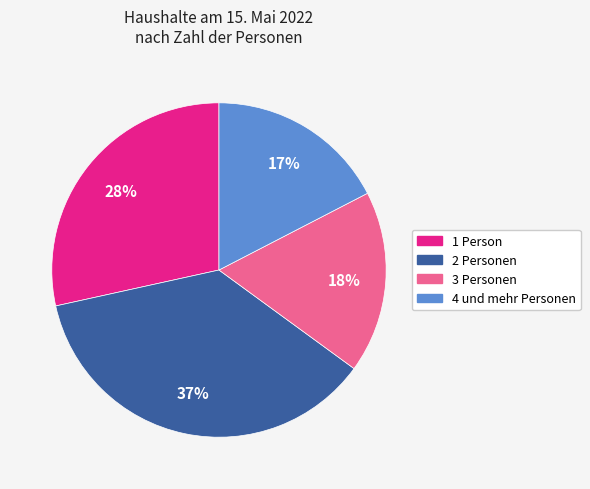

How many slices are in this pie chart?

4